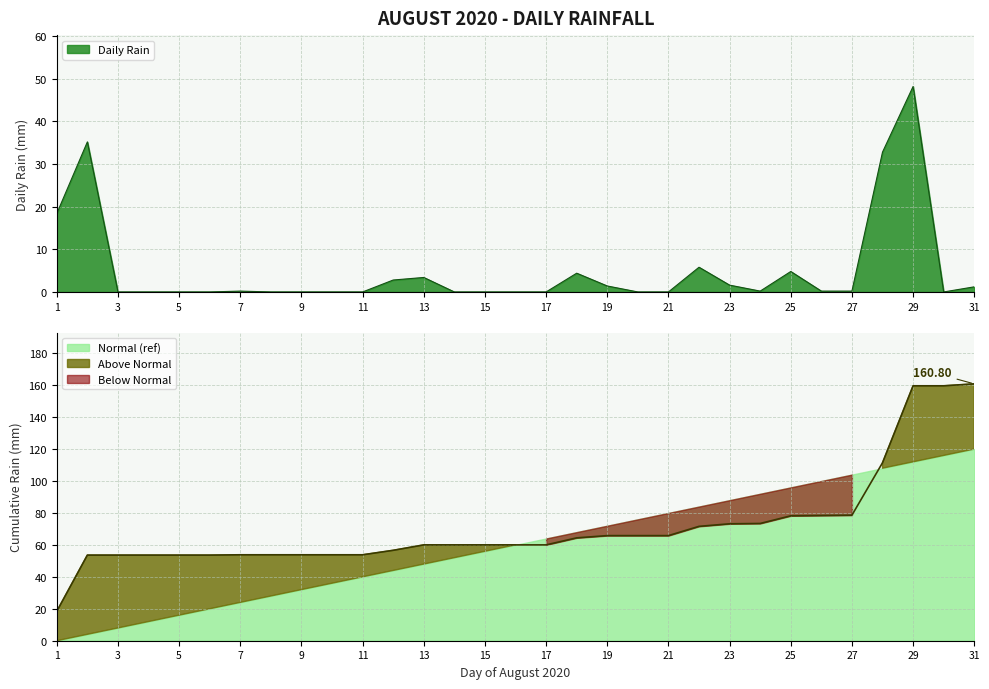

The value at 2020-08-20 is -21.5. True or false?

False